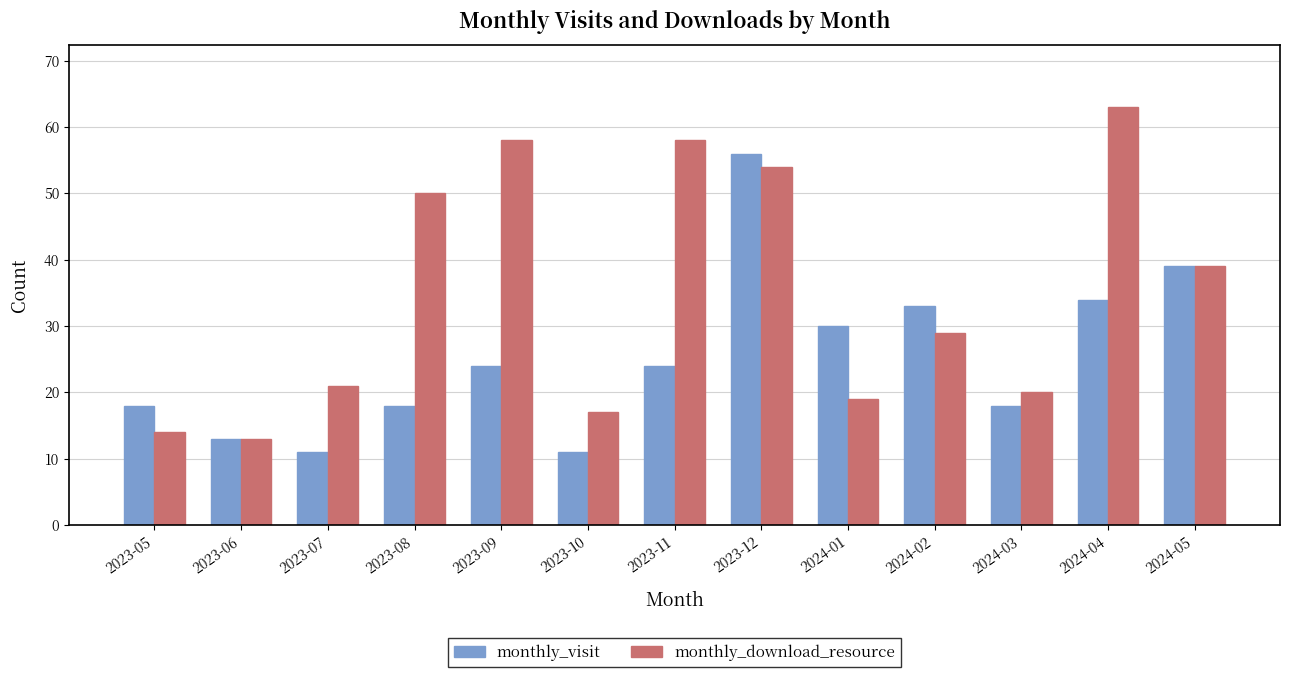

What is the label of the 5th bar from the right?

2024-01